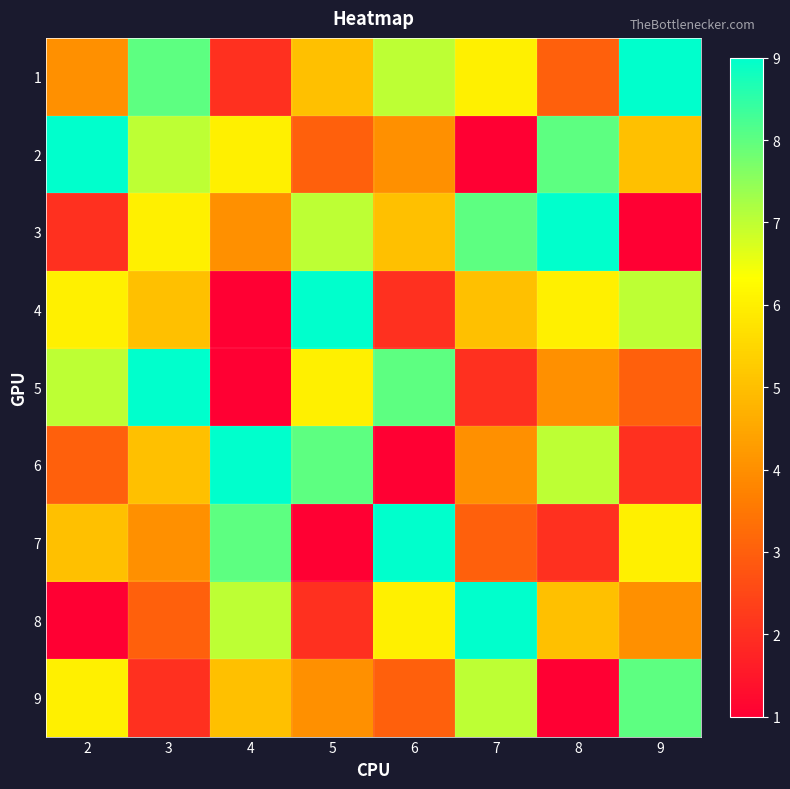

What is the maximum value shown in the chart?

9